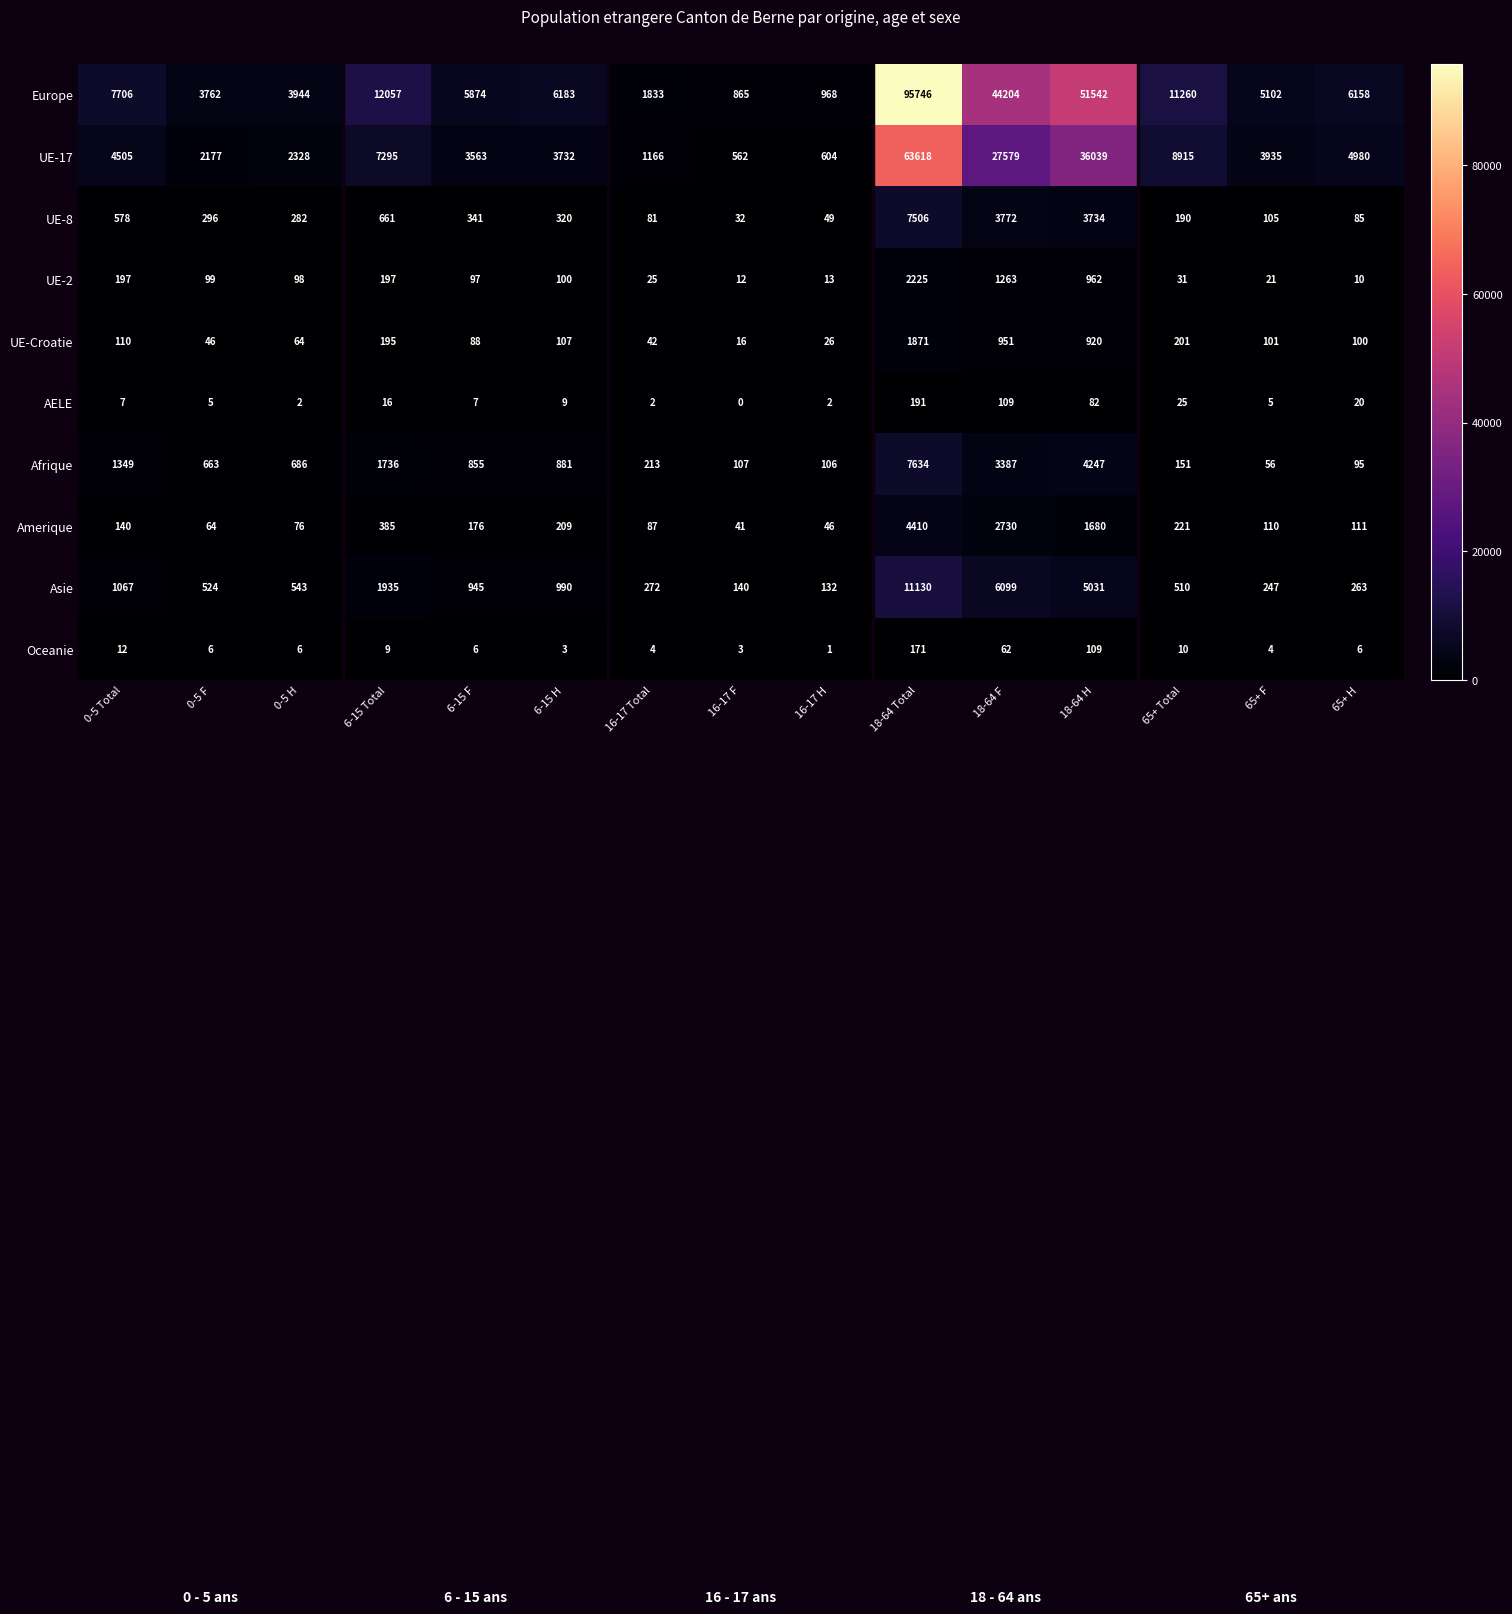

What is the spread (max minus min) of values at 0-5 Total?

7699